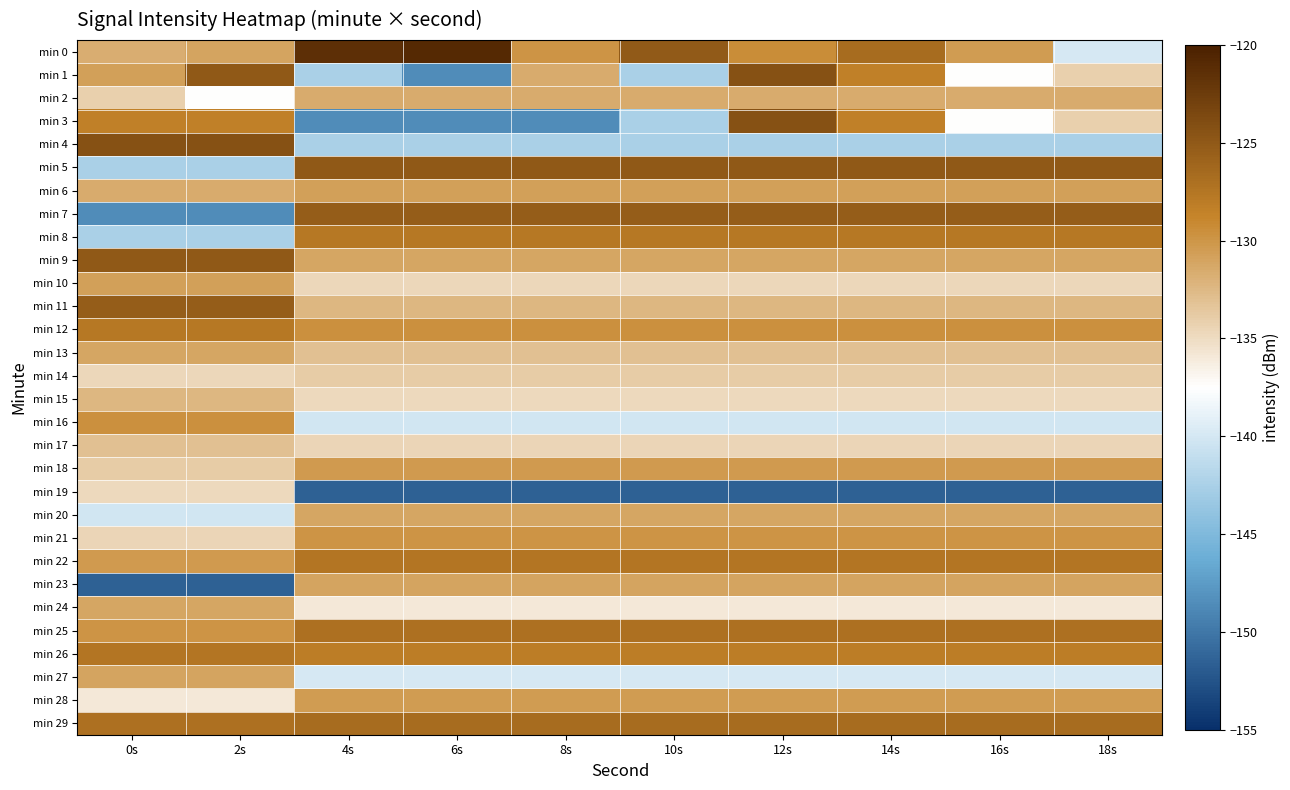

What is the total value across all series at 18s?

-3984.8